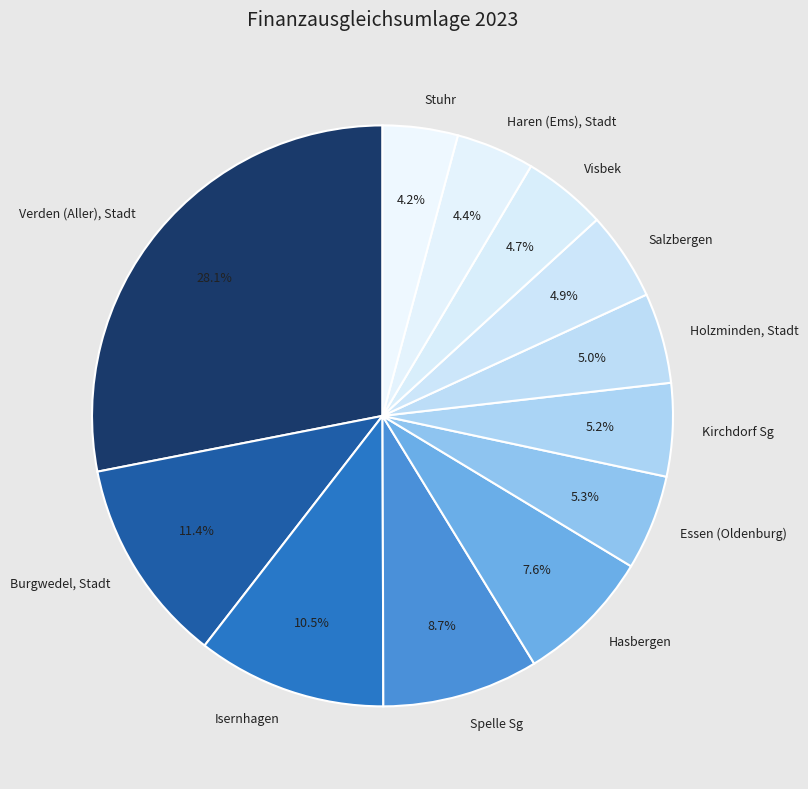

Which has a higher value, Hasbergen or Essen (Oldenburg)?

Hasbergen